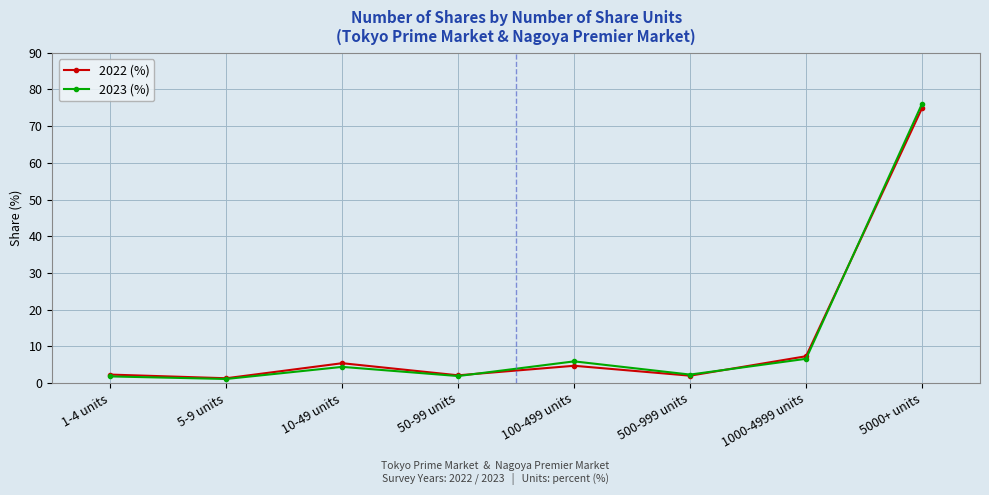

What is the value of the 2023 (%) point at the 4th from the left?

1.9